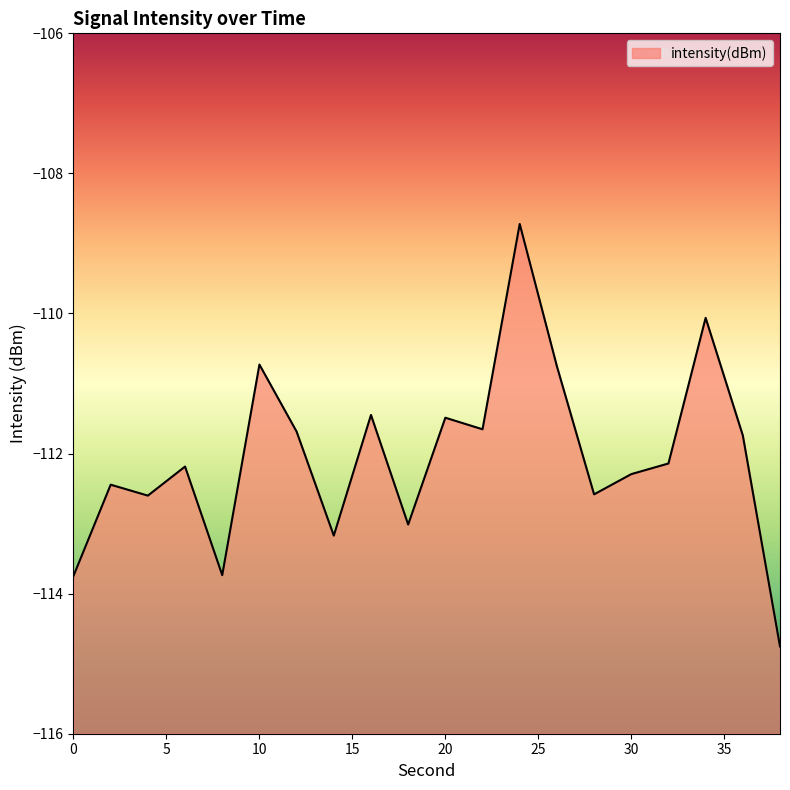

Reading left to right, list all the values displayed in this chart.

-113.7	-112.4	-112.6	-112.2	-113.7	-110.7	-111.7	-113.2	-111.4	-113.0	-111.5	-111.7	-108.7	-110.8	-112.6	-112.3	-112.1	-110.1	-111.7	-114.8